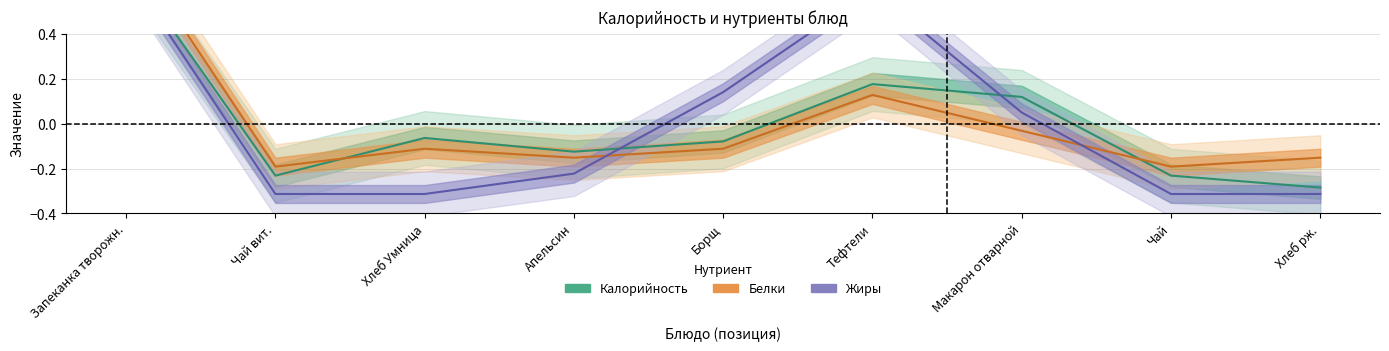

Which series has the largest range (max minus min)?

Калорийность